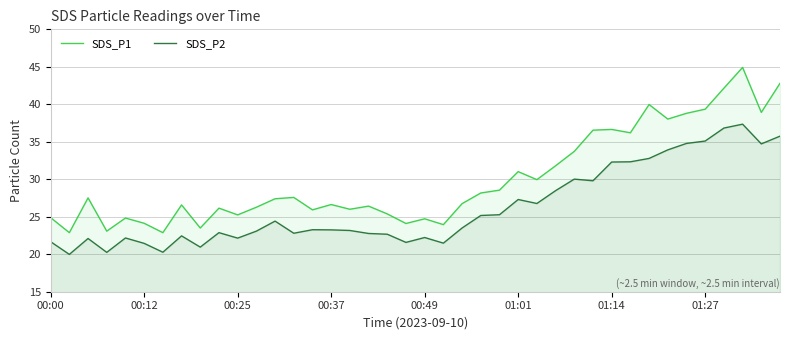

What is the value of the SDS_P1 point at the 26th from the left?

31.0